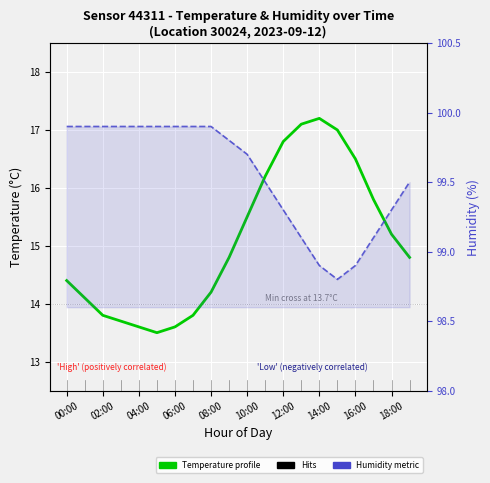

How many interior local valleys does the Humidity metric series have?

1